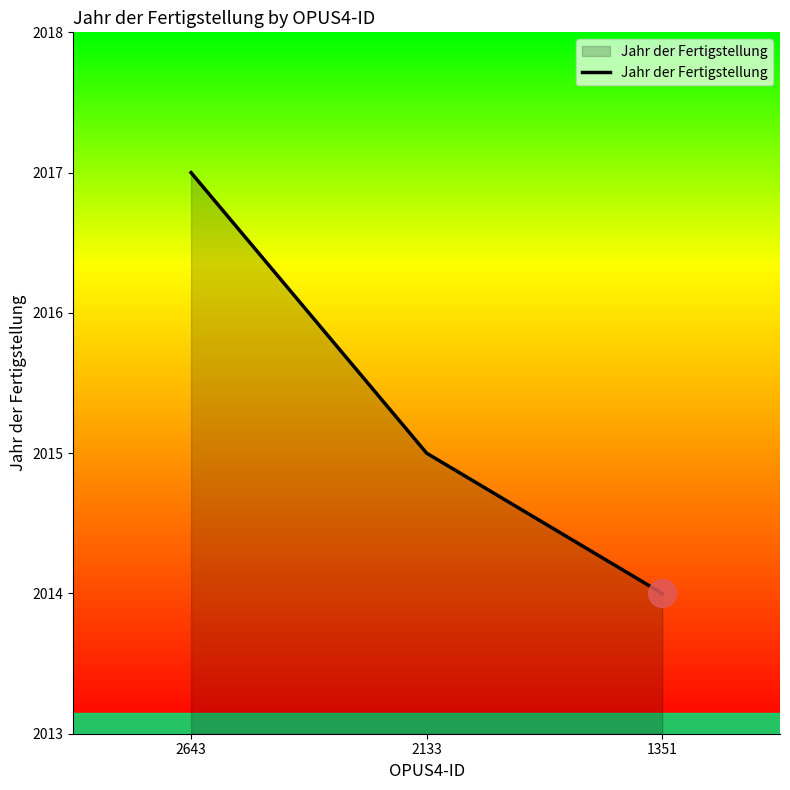

What is the change in value from 2643 to 2133?

-2